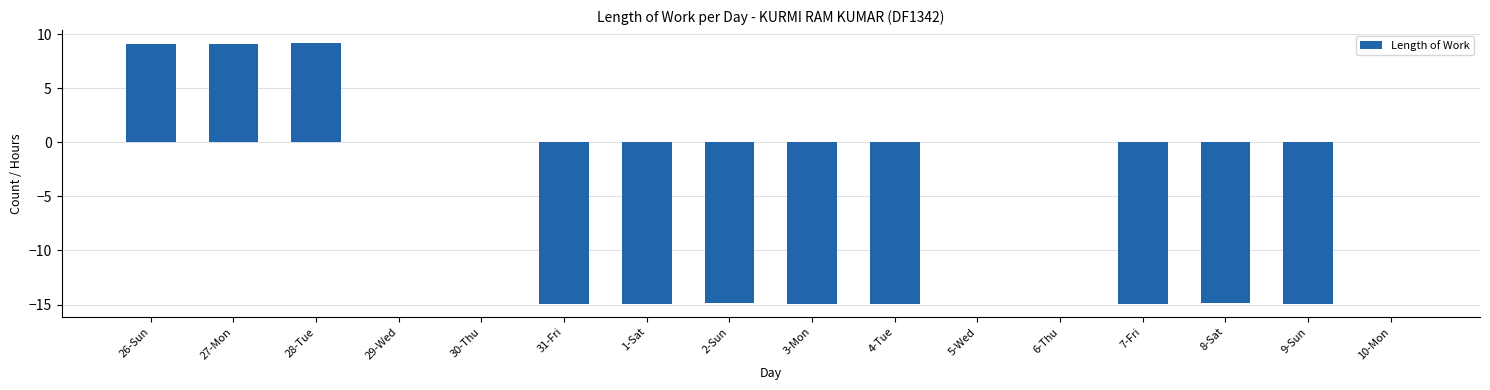

What is the greatest value displayed?

9.2